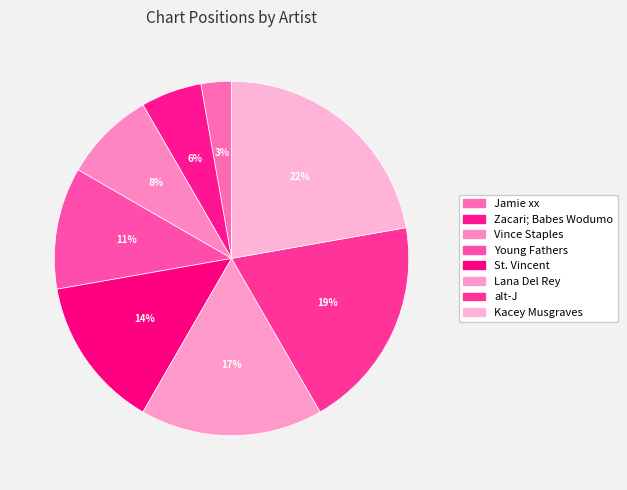

Rank the categories by value from lowest to highest.

Jamie xx, Zacari; Babes Wodumo, Vince Staples, Young Fathers, St. Vincent, Lana Del Rey, alt-J, Kacey Musgraves